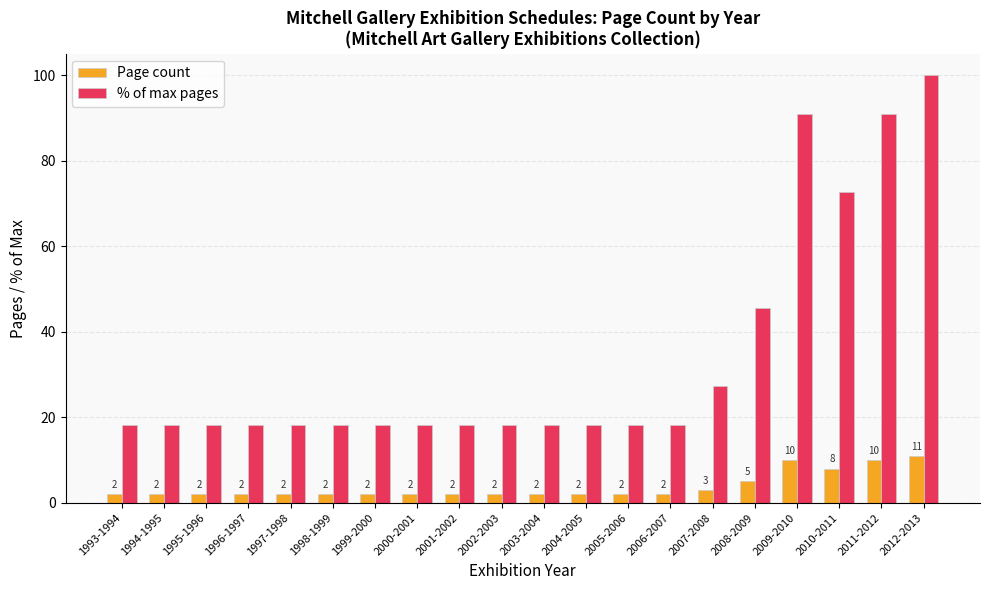

What is the label of the 8th bar from the right?

2005-2006